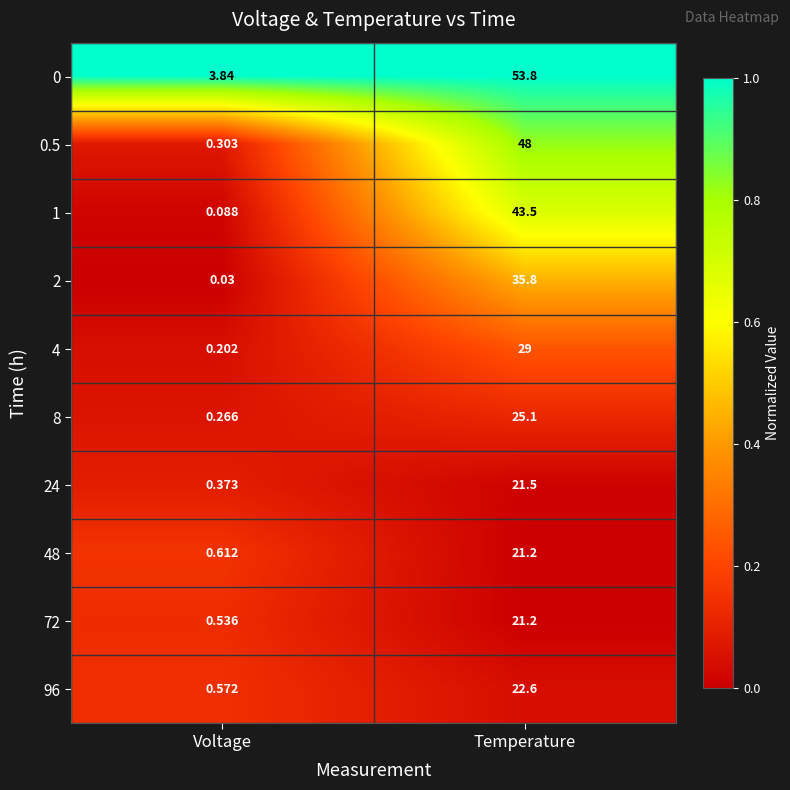

List the labels in order of 48 value, largest first.

Temperature, Voltage